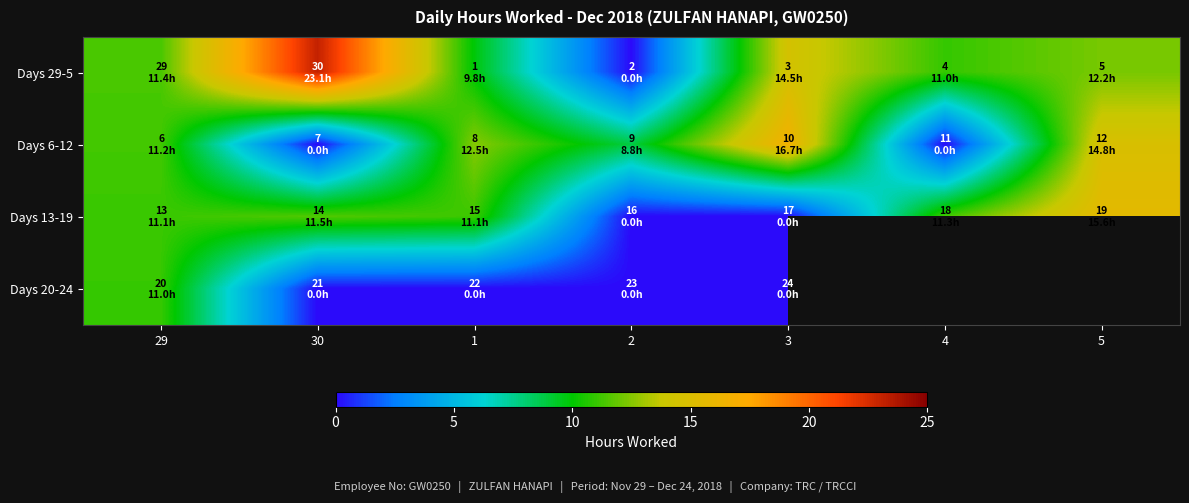

Which series has the widest spread of values?

Days 29-5